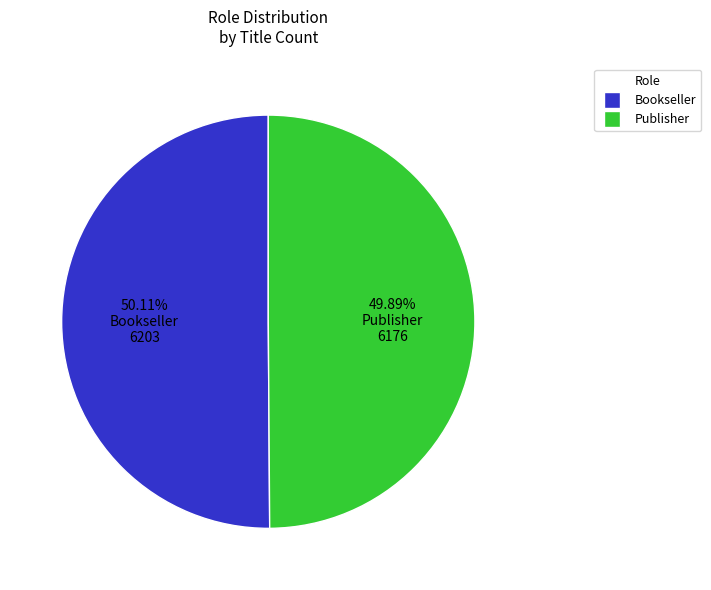

What portion of the pie excludes Bookseller?

49.9%